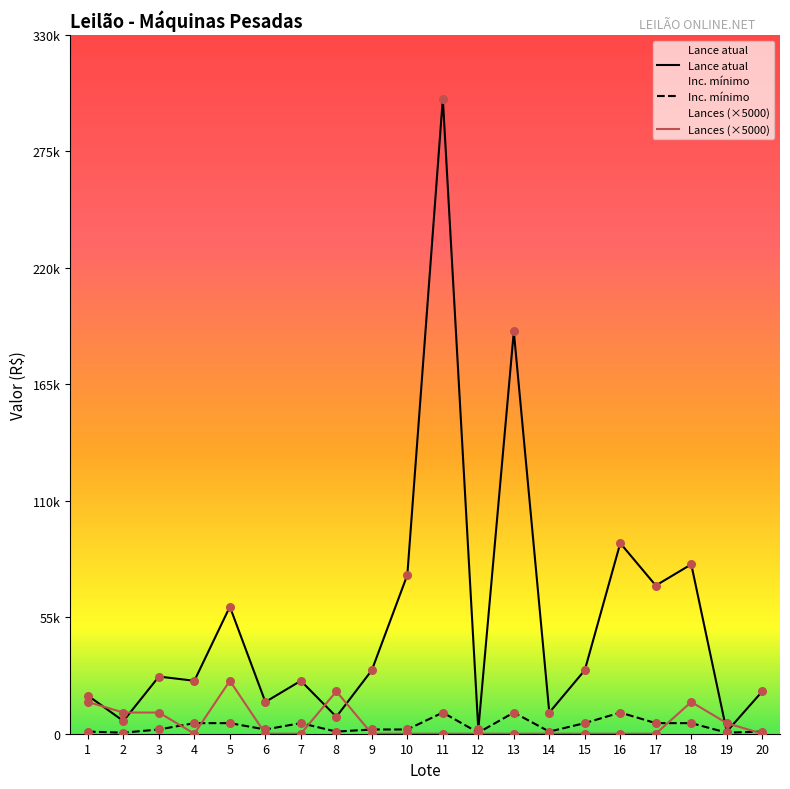

At how many categories does at least one series exceed 149235?

2